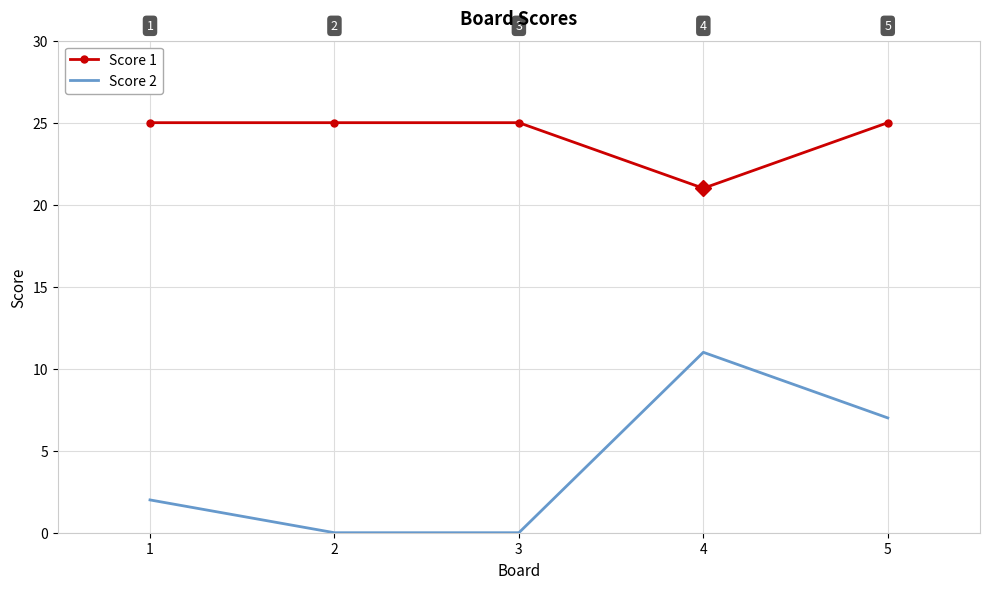

Is the value of Score 1 at 2 greater than the value of Score 2 at 5?

Yes